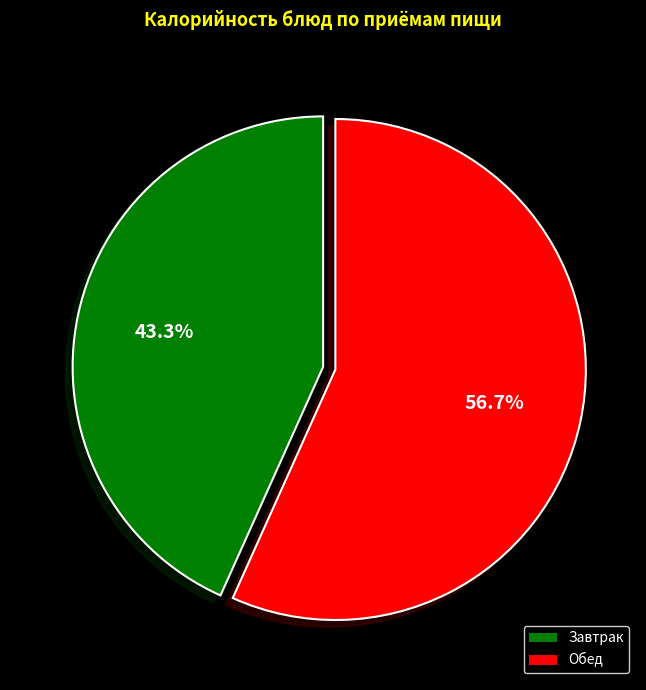

Is there a majority slice in this chart?

Yes